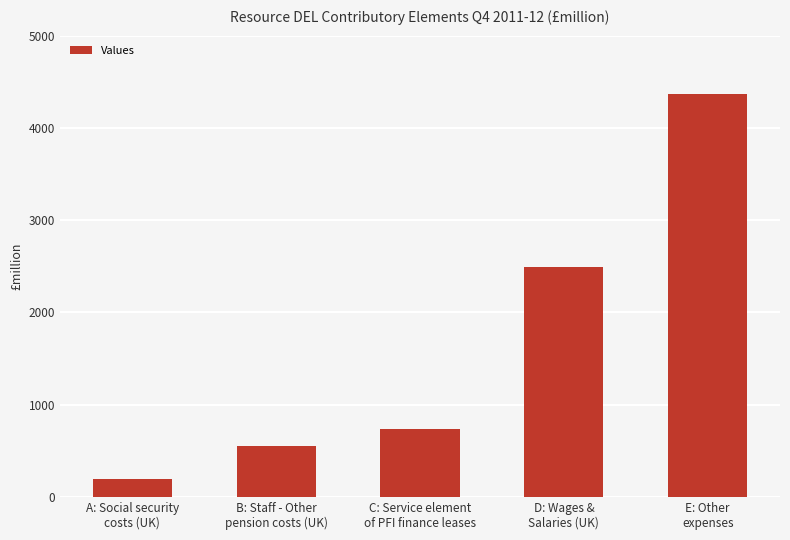

Read the value at A: Social security
costs (UK).

195